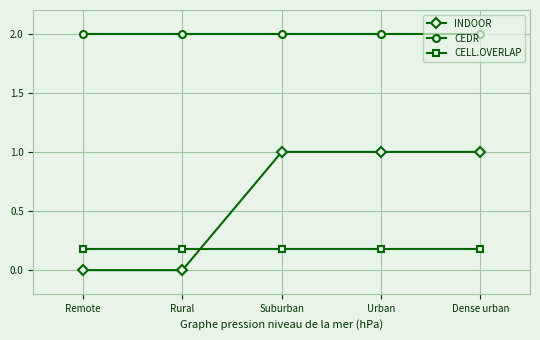

True or false: INDOOR and CEDR cross at least once.

False